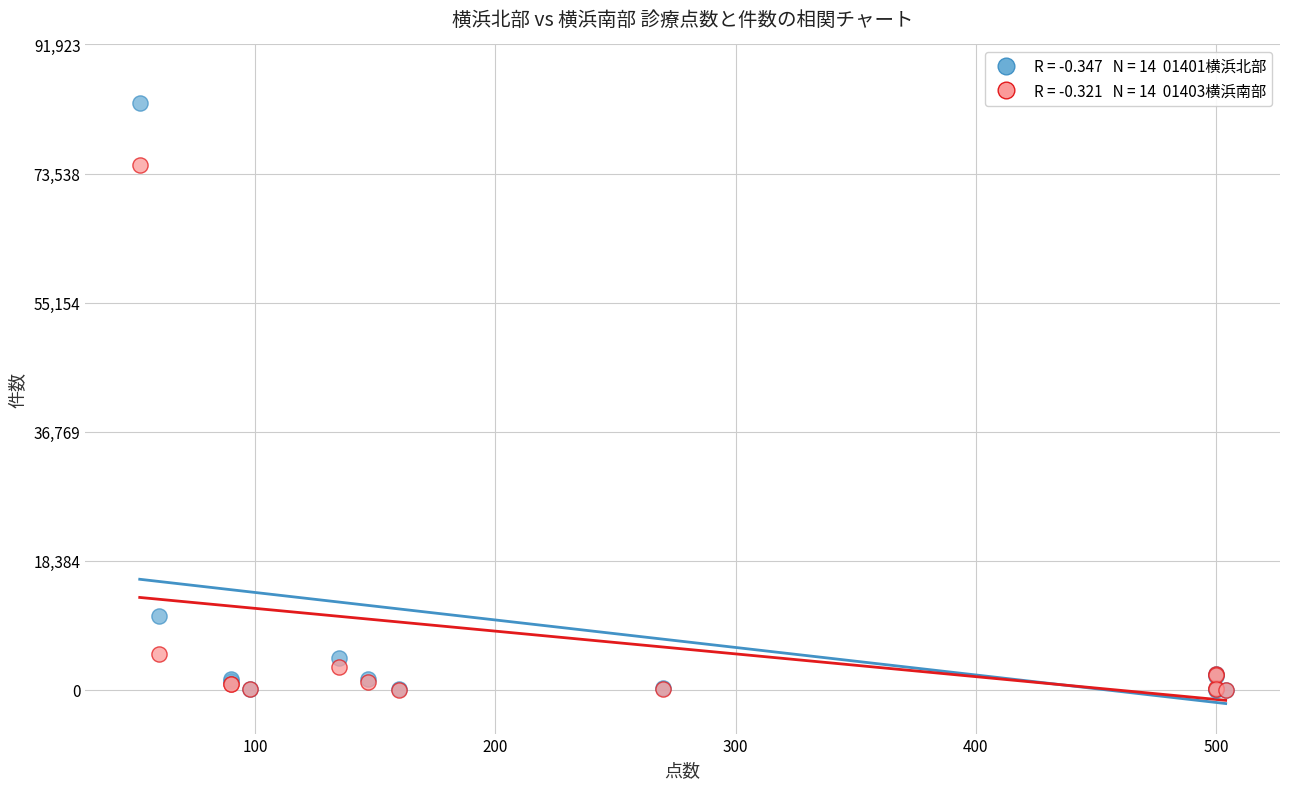

Across all series, what Y value is closest to 41790?

10562